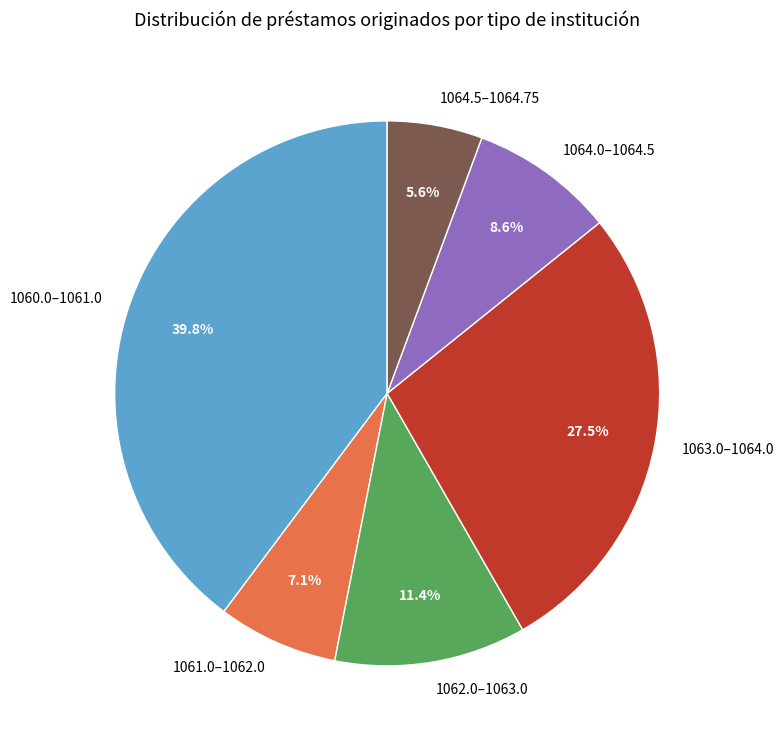

What percentage do 1064.0–1064.5 and 1060.0–1061.0 together represent?

48.4%